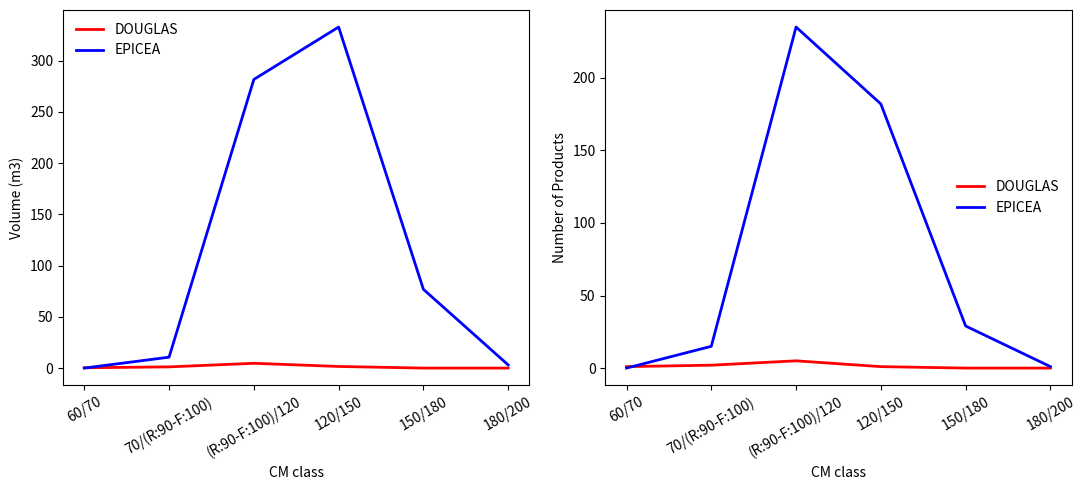

What is the total value across all series at 70/(R:90-F:100)?

17